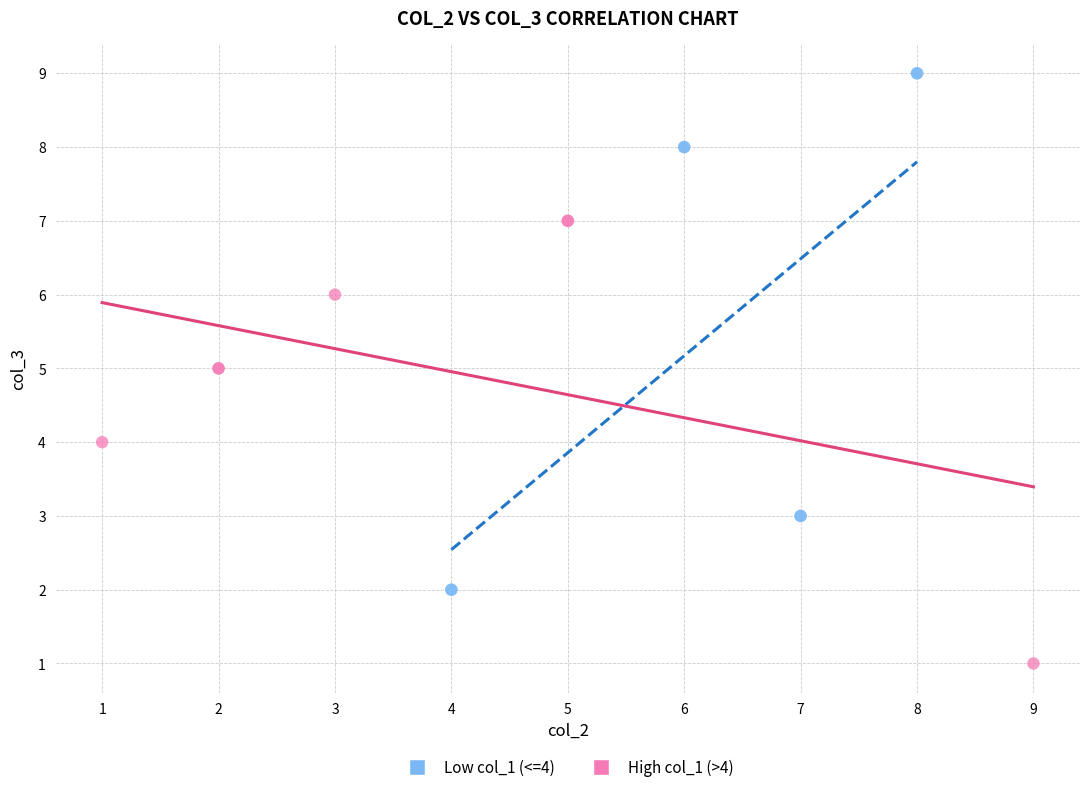

Which series contains the lowest Y value?

High col_1 (>4)